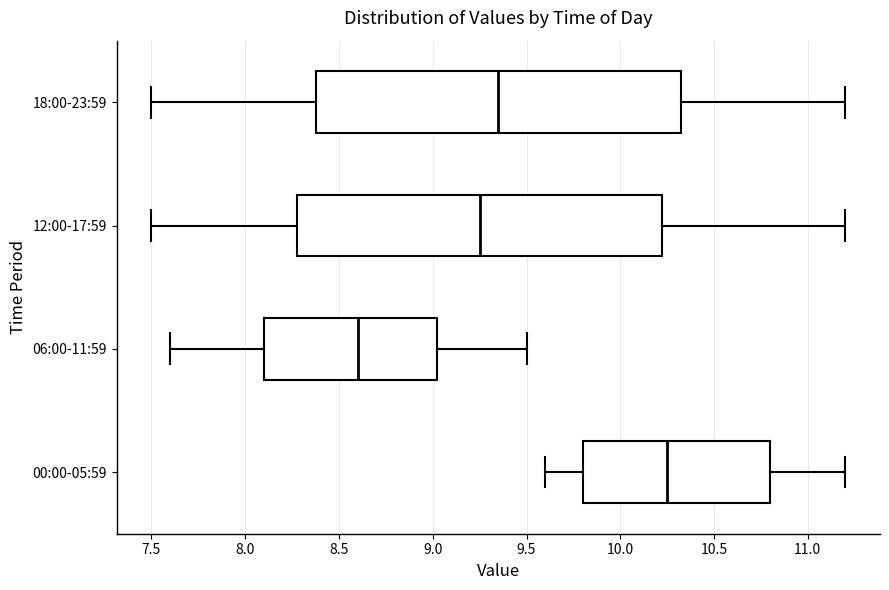

Which box has the furthest to the left median line?

06:00-11:59